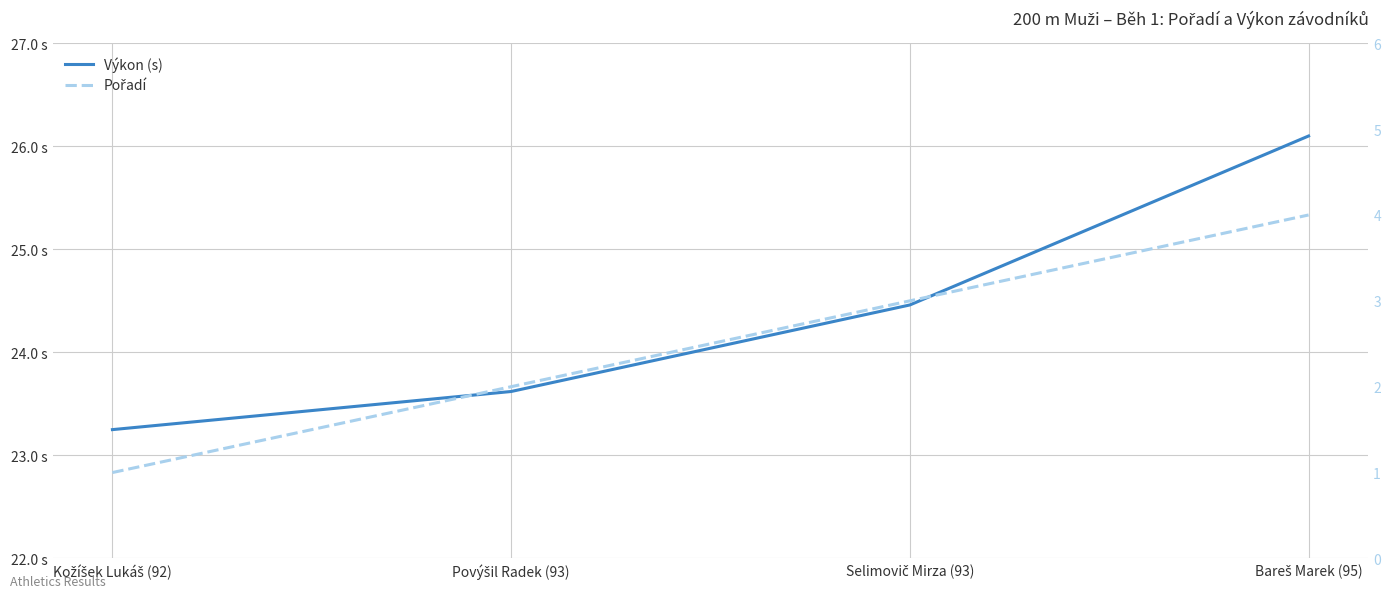

Reading right to left, what are all the values shown in this chart?

Výkon (s): 26.1	24.5	23.6	23.2
Pořadí: 4.0	3.0	2.0	1.0